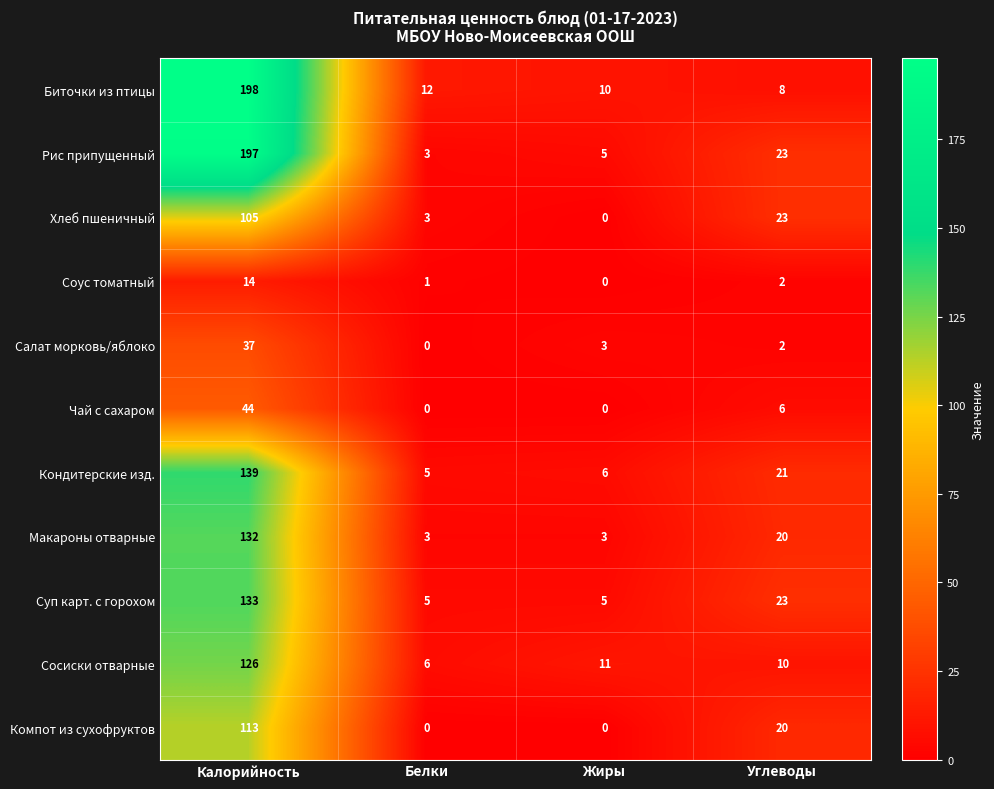

At which category is the sum across all series the highest?

Калорийность